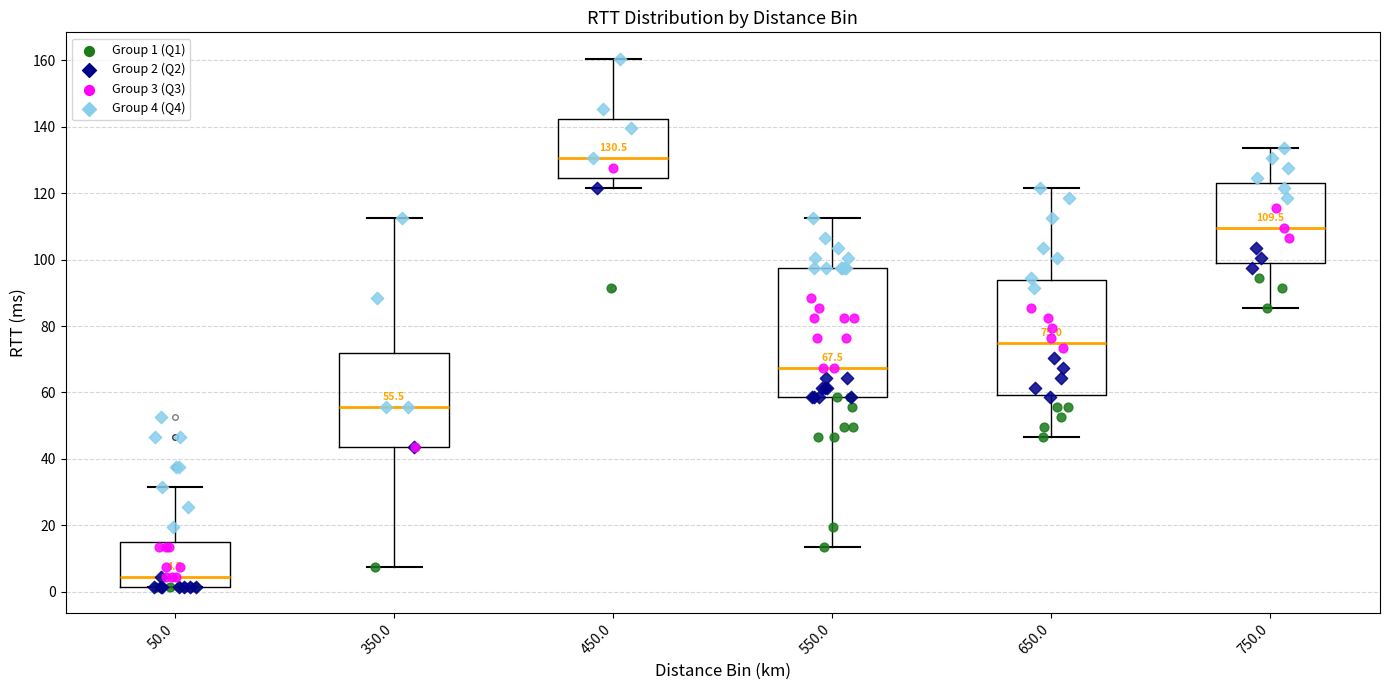

Comparing the boxes themselves (not the whiskers), which one is the tallest?

550.0